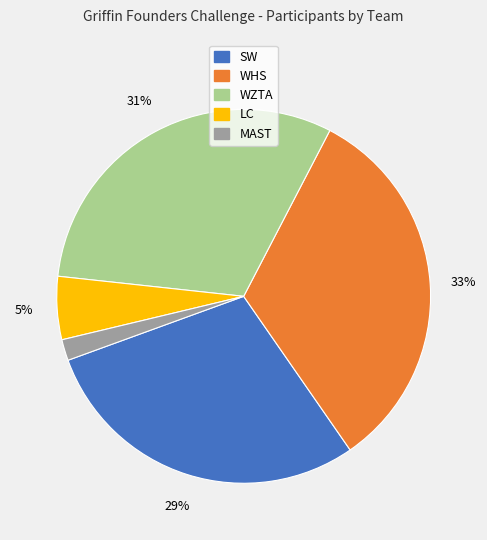

Is there a majority slice in this chart?

No